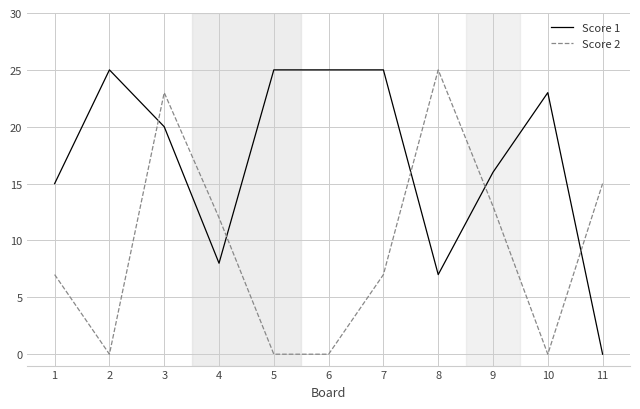

Rank the series at 10 from highest to lowest value.

Score 1, Score 2